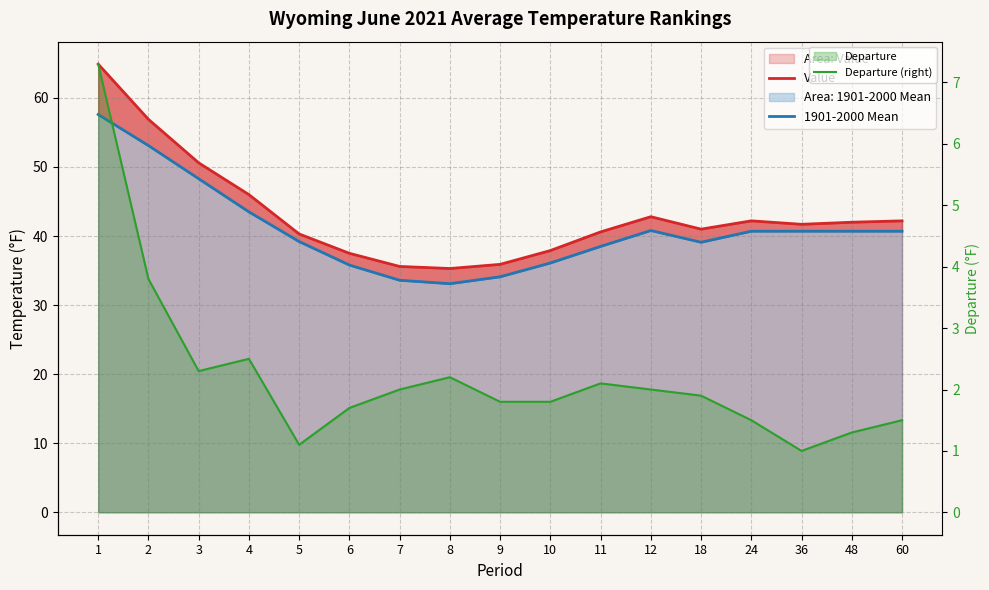

Which series has the widest spread of values?

Value